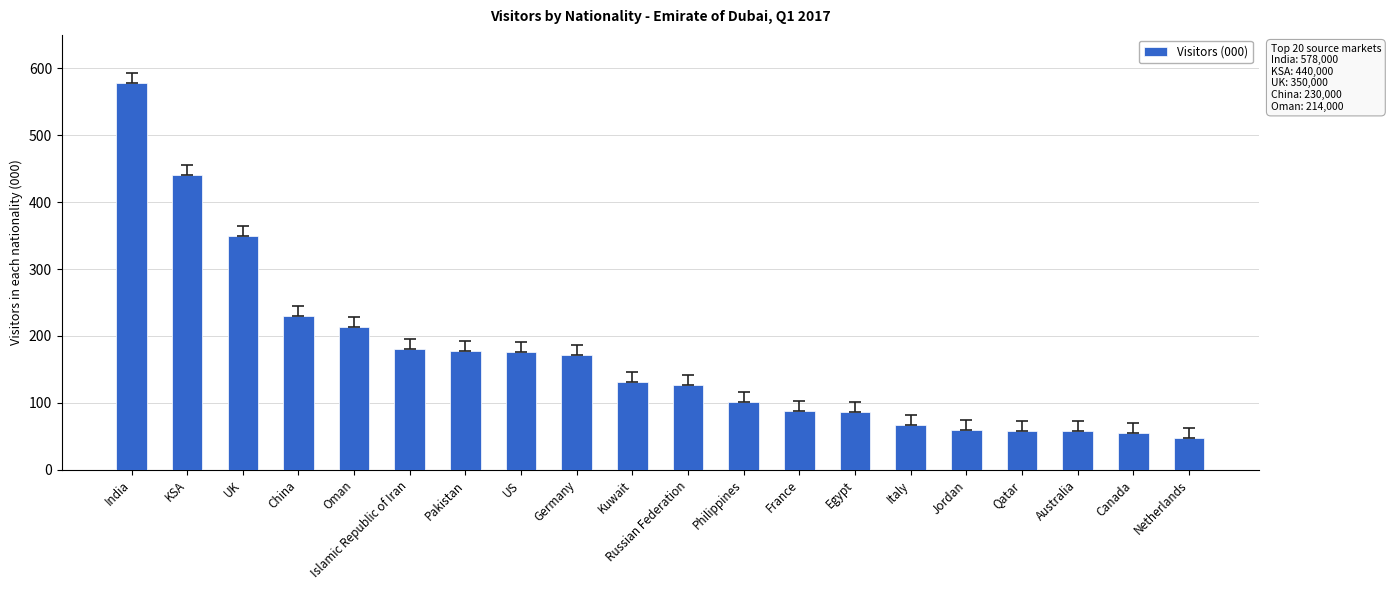

What is the value of the 5th bar from the left?

214